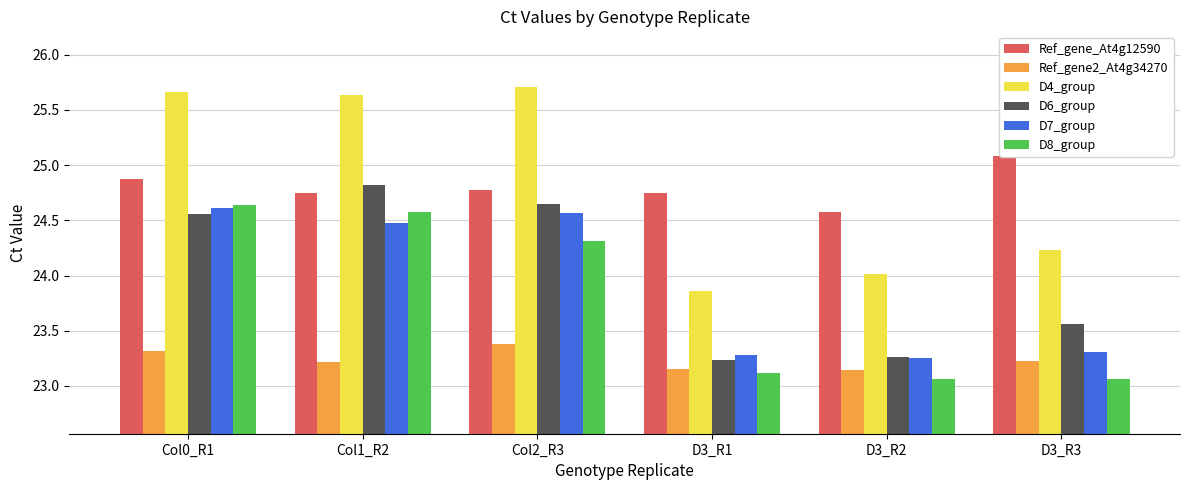

Reading left to right, what are all the values shown in this chart?

Ref_gene_At4g12590: 24.9	24.7	24.8	24.7	24.6	25.1
Ref_gene2_At4g34270: 23.3	23.2	23.4	23.2	23.1	23.2
D4_group: 25.7	25.6	25.7	23.9	24.0	24.2
D6_group: 24.6	24.8	24.6	23.2	23.3	23.6
D7_group: 24.6	24.5	24.6	23.3	23.3	23.3
D8_group: 24.6	24.6	24.3	23.1	23.1	23.1